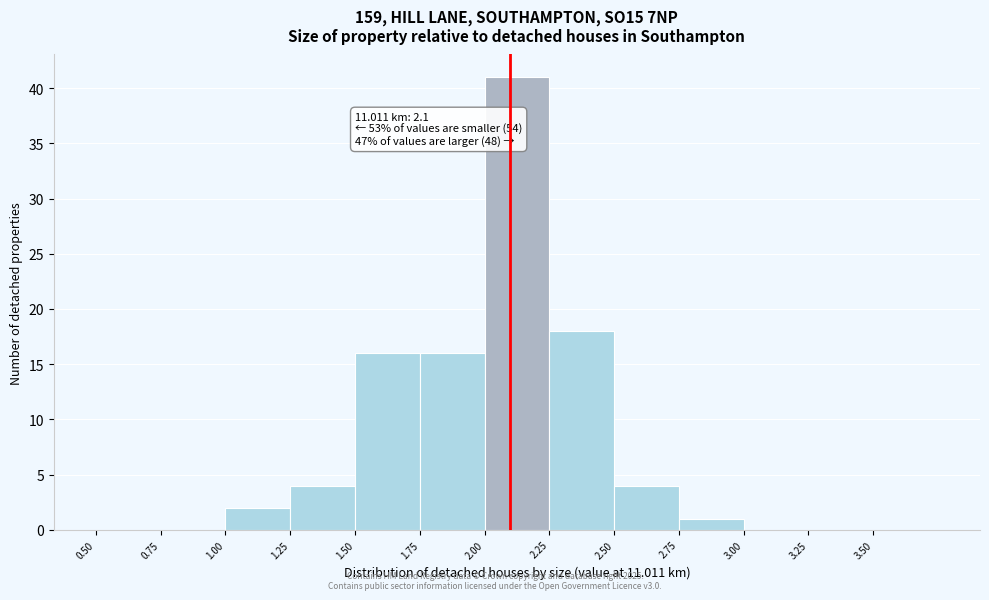

Over which range of the x-axis is the bar tallest?

2.00 to 2.25